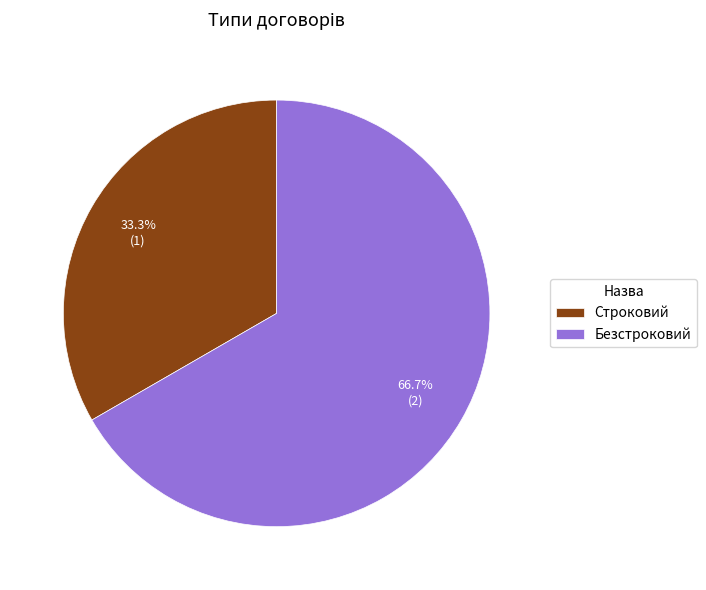

Which slice is the largest?

Безстроковий